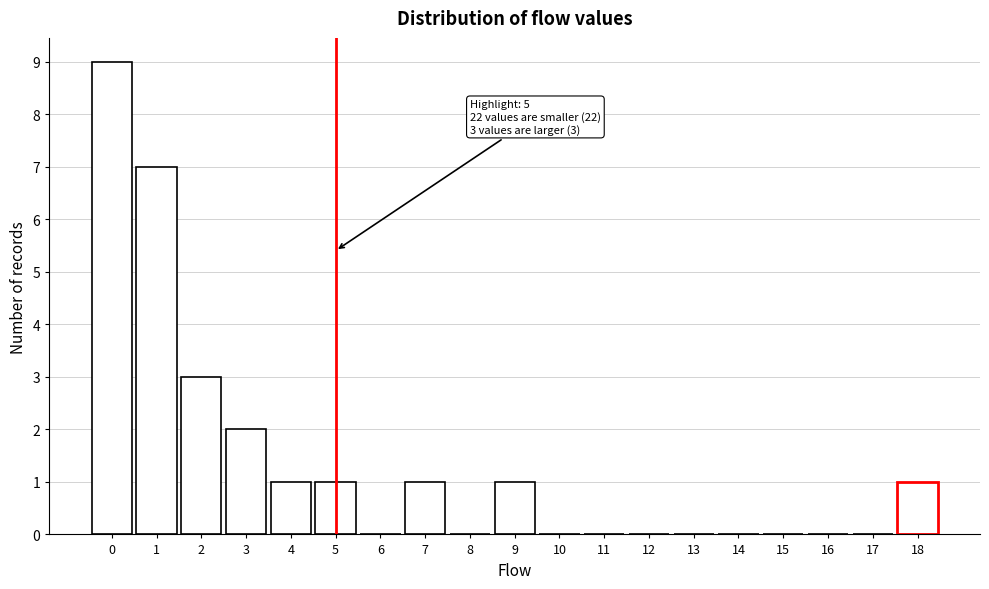

Which range on the x-axis has the tallest bar?

-0.5 to 0.5